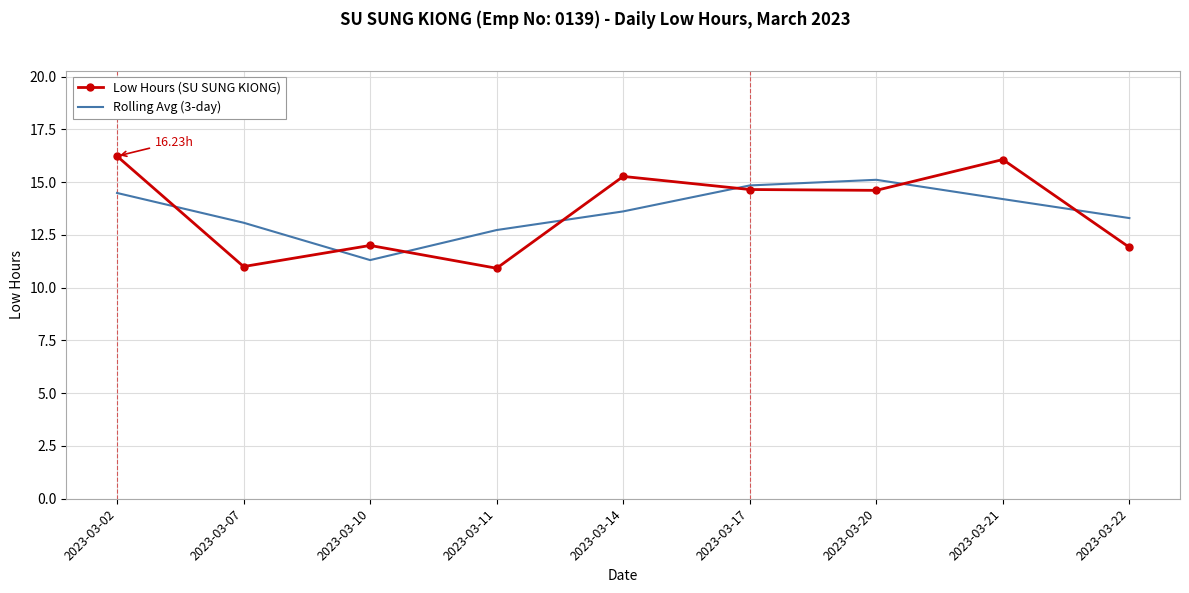

Between 2023-03-02 and 2023-03-11, which series saw the biggest shift?

Low Hours (SU SUNG KIONG)